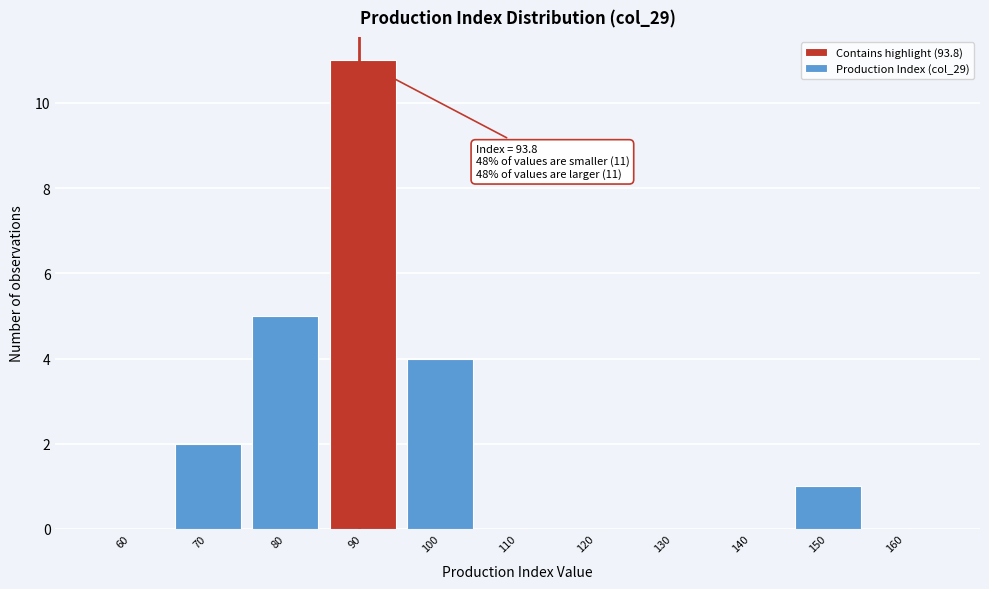

Reading left to right, extract all data points from this chart.

60=0	70=2	80=5	90=11	100=4	110=0	120=0	130=0	140=0	150=1	160=0